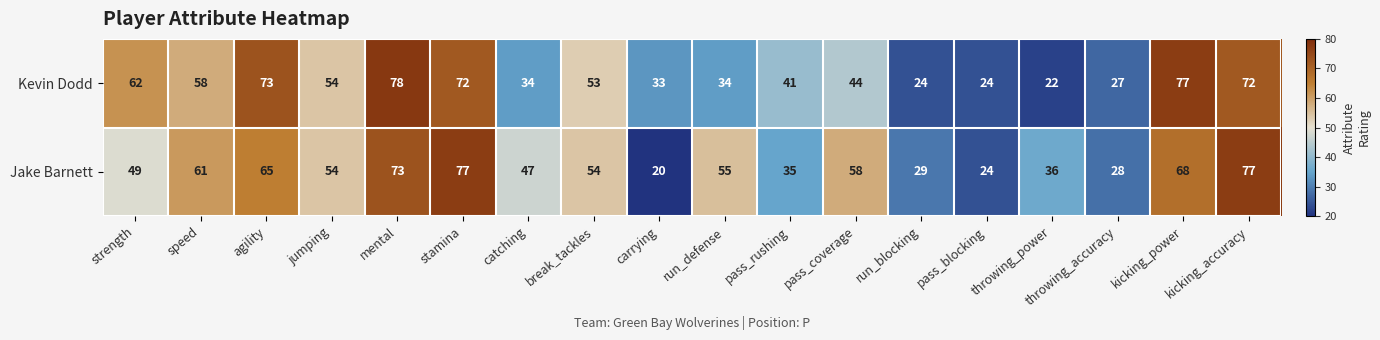

Between catching and pass_rushing, which series saw the biggest shift?

Jake Barnett